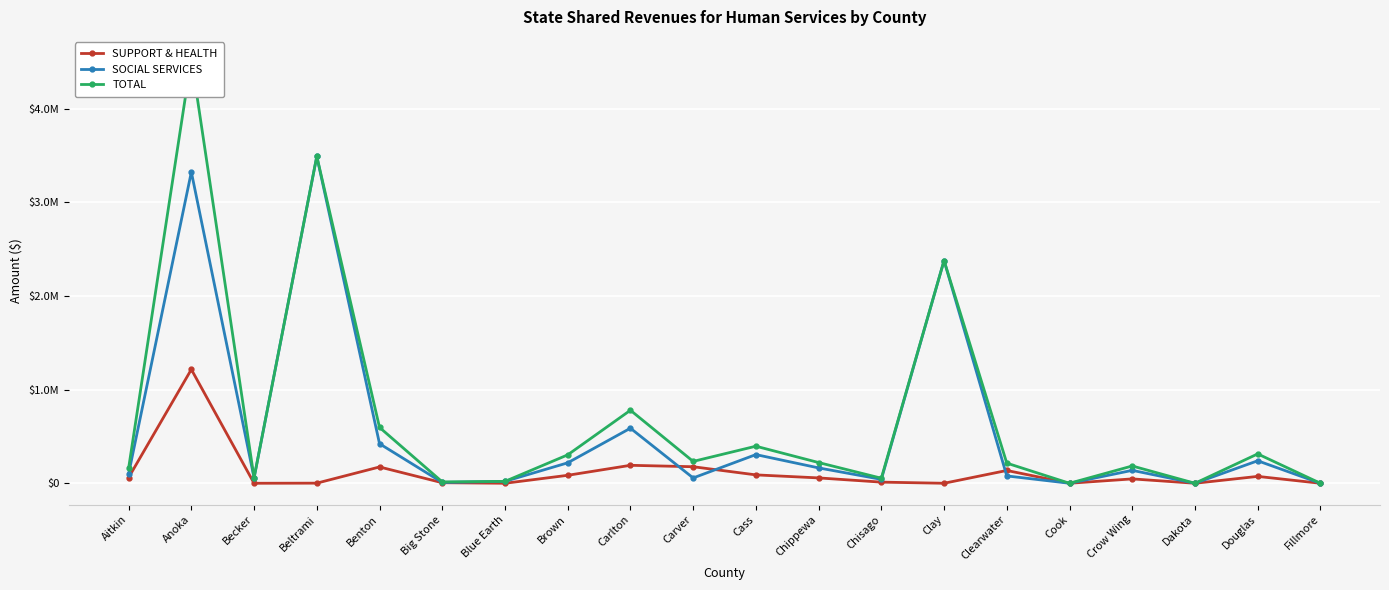

Where does the SUPPORT & HEALTH series first go above 57185?

Aitkin